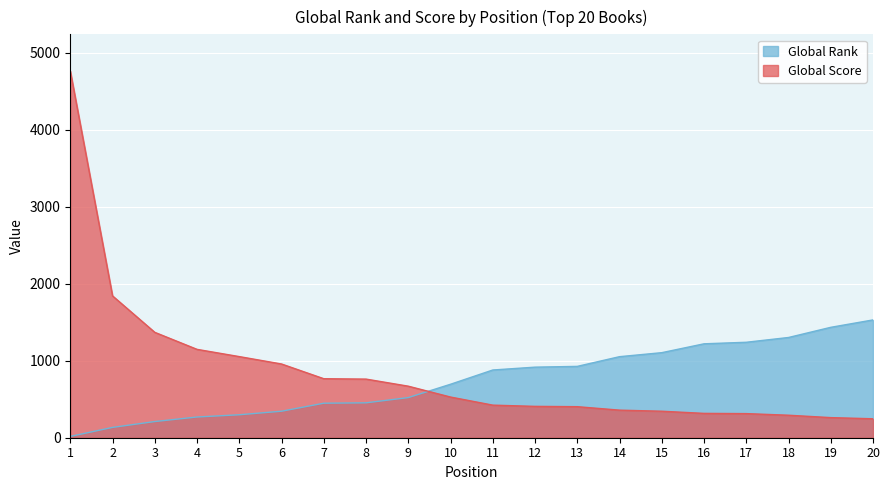

What are all the series names shown in the legend?

Global Rank, Global Score